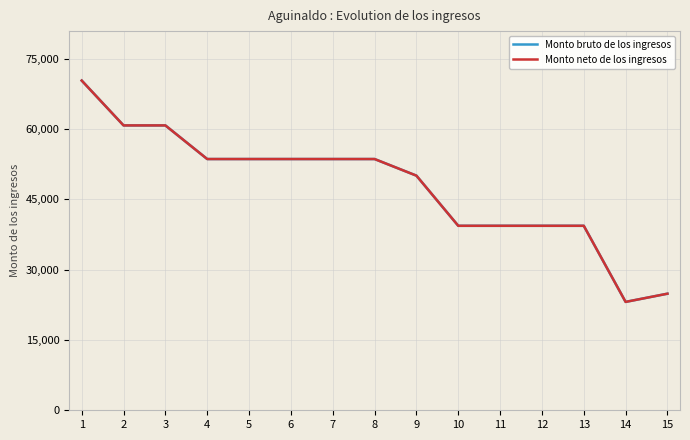

True or false: Monto neto de los ingresos and Monto bruto de los ingresos cross at least once.

False